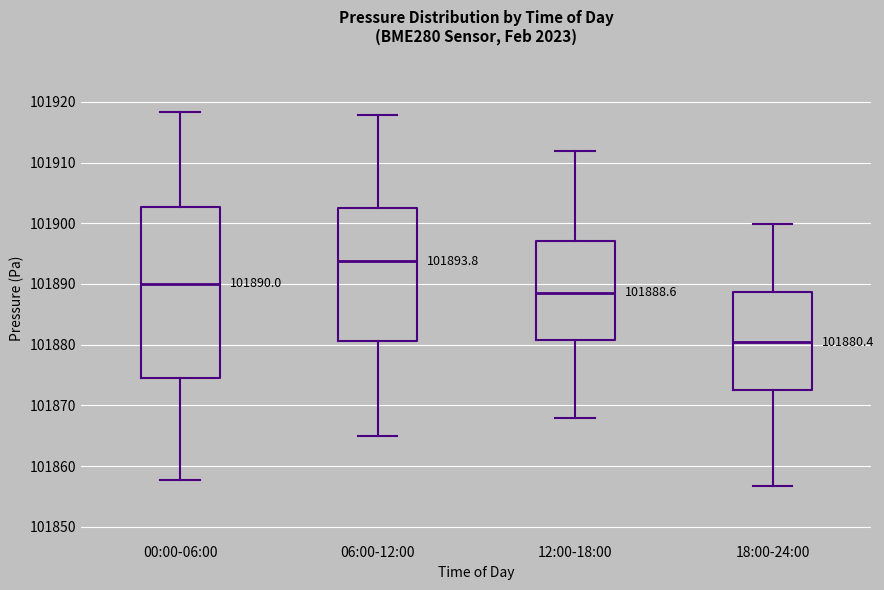

Which box is the tallest, from its lower edge to its upper edge?

00:00-06:00